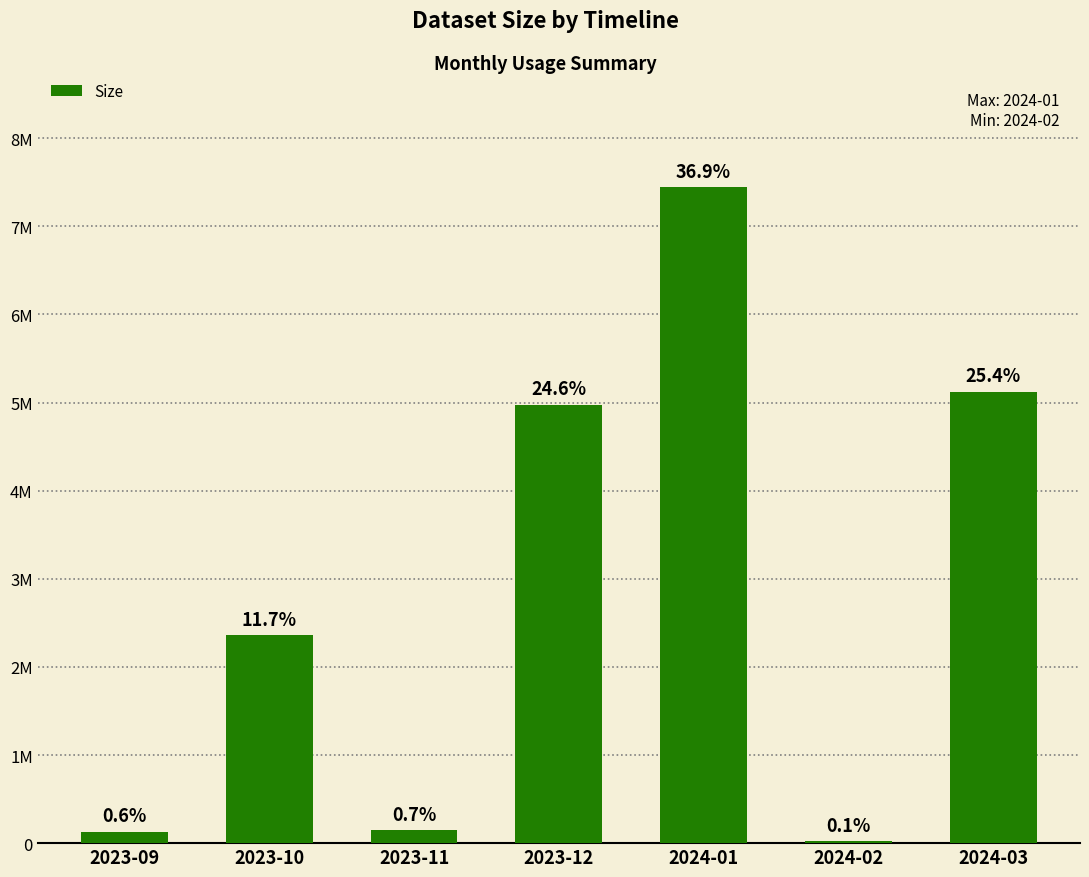

Are the bars horizontal?

No